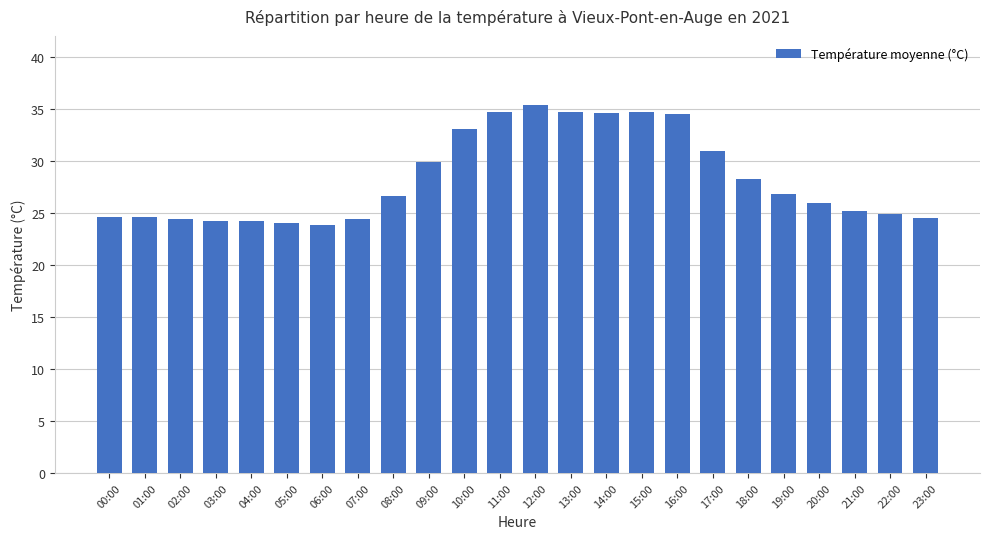

True or false: the data shows 9.2 at 18:00.

False